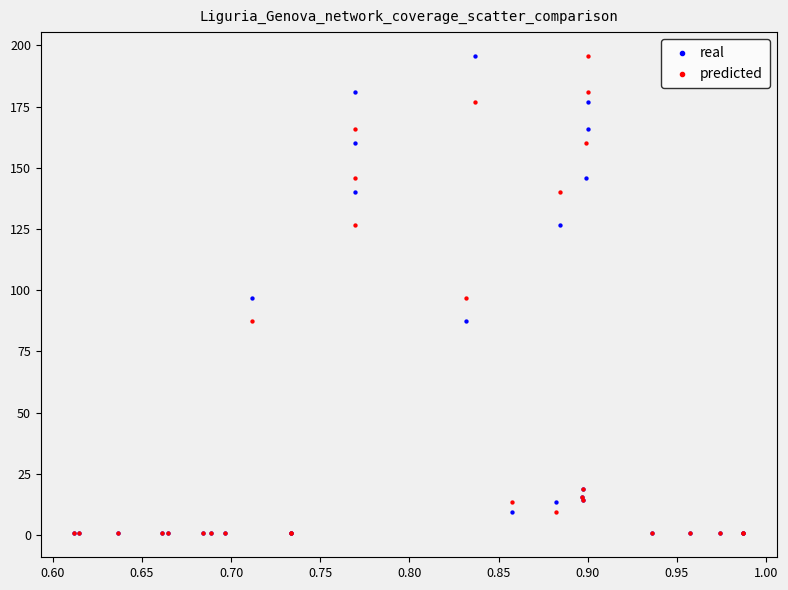

What are all the series names shown in the legend?

real, predicted